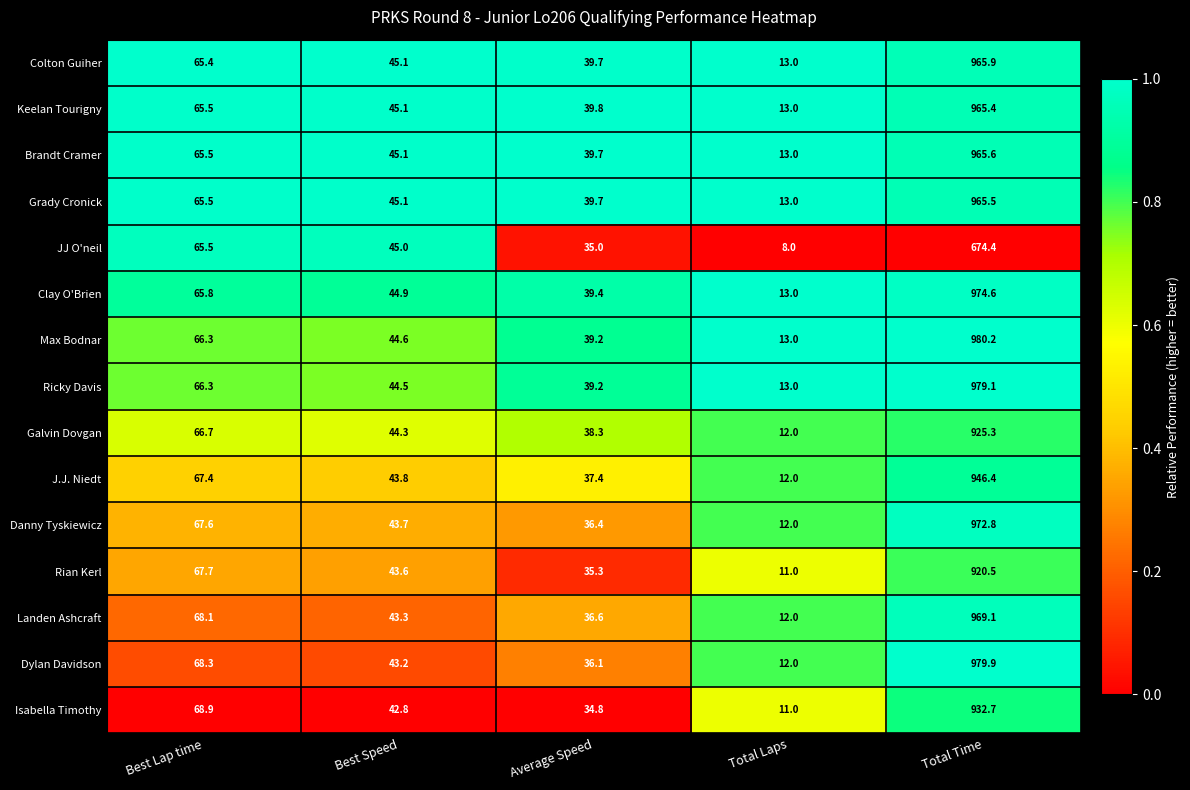

What is the average value of the Grady Cronick series?

225.8